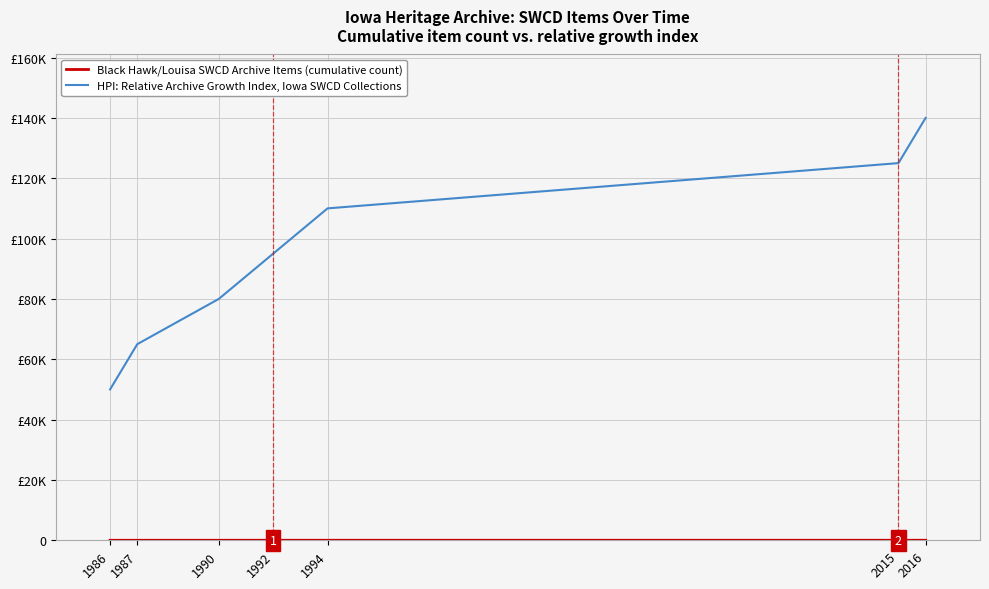

Does the chart display data point markers on the line(s)?

No